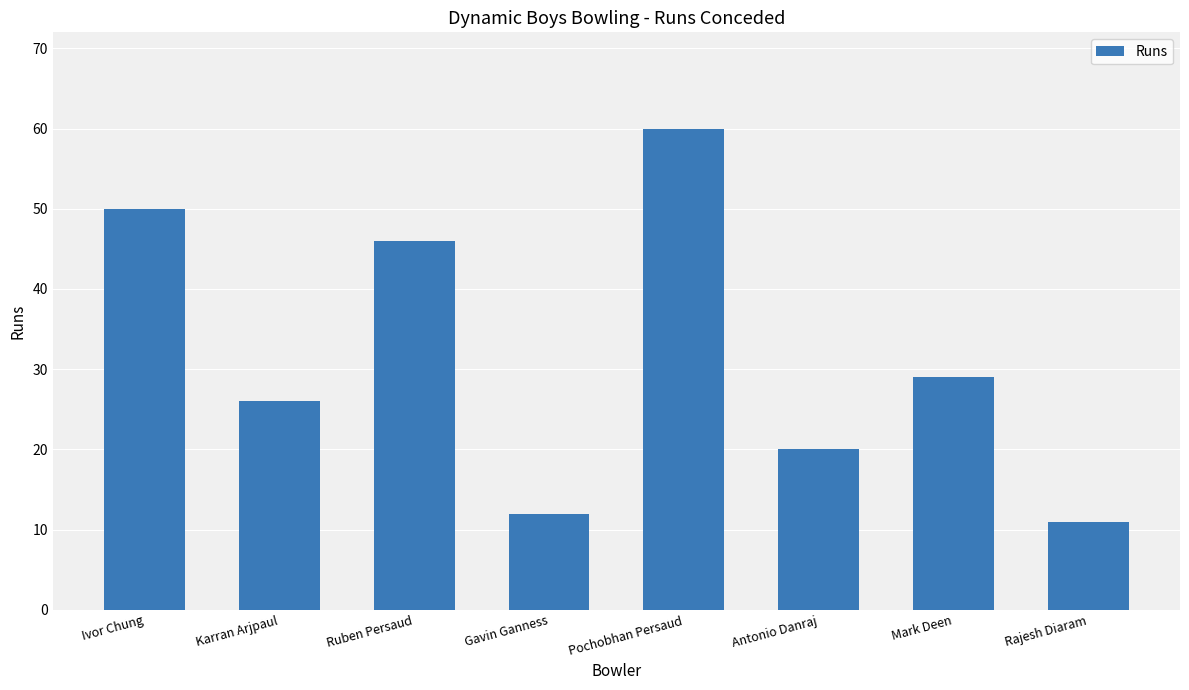

What is the sum of the values at Mark Deen and Pochobhan Persaud?

89